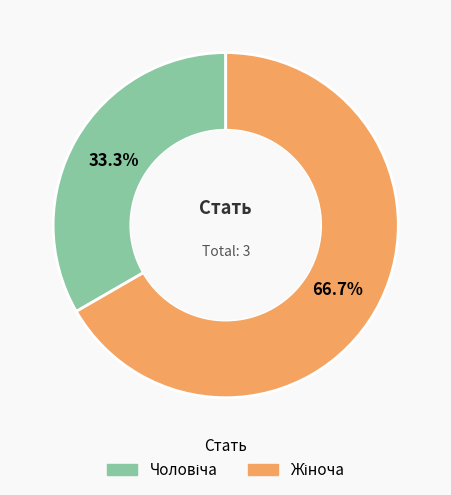

Count the number of slices in the pie.

2